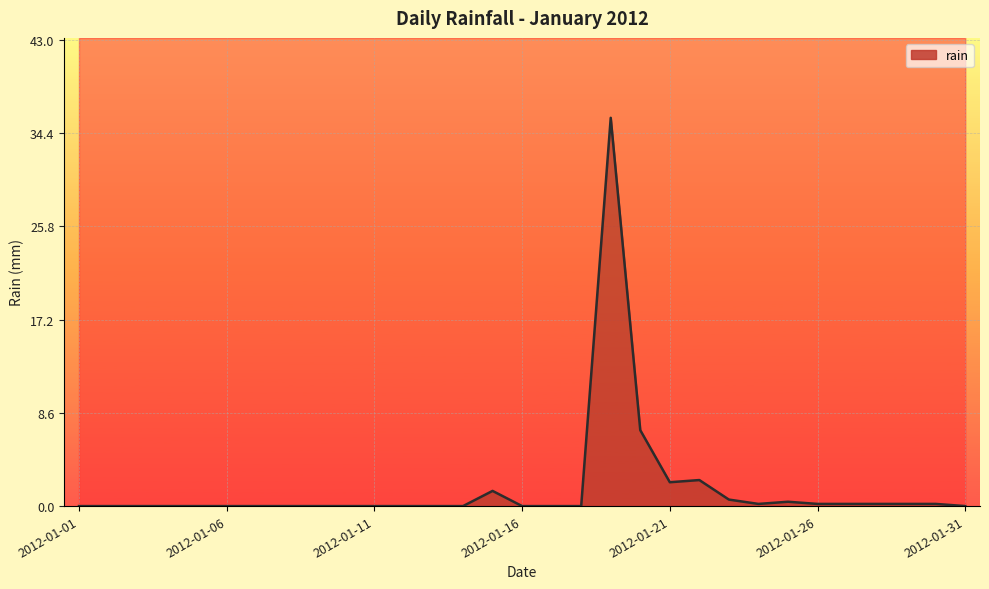

Reading right to left, transcribe all the data shown in this chart.

2012-01-31=0.0	2012-01-30=0.2	2012-01-29=0.2	2012-01-28=0.2	2012-01-27=0.2	2012-01-26=0.2	2012-01-25=0.4	2012-01-24=0.2	2012-01-23=0.6	2012-01-22=2.4	2012-01-21=2.2	2012-01-20=7.0	2012-01-19=35.8	2012-01-18=0.0	2012-01-17=0.0	2012-01-16=0.0	2012-01-15=1.4	2012-01-14=0.0	2012-01-13=0.0	2012-01-12=0.0	2012-01-11=0.0	2012-01-10=0.0	2012-01-09=0.0	2012-01-08=0.0	2012-01-07=0.0	2012-01-06=0.0	2012-01-05=0.0	2012-01-04=0.0	2012-01-03=0.0	2012-01-02=0.0	2012-01-01=0.0